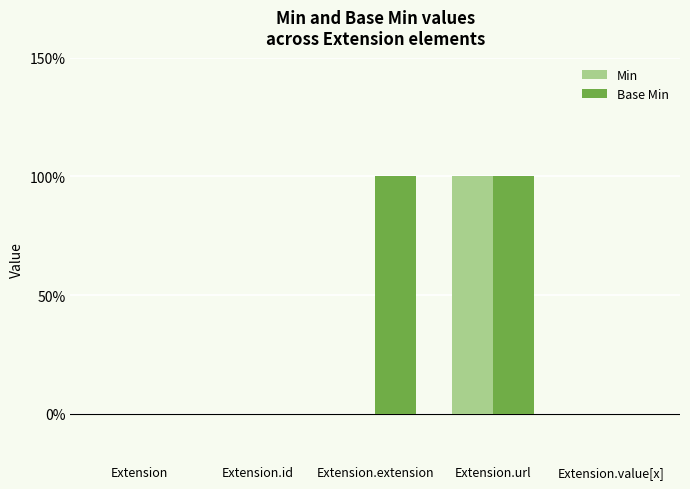

Which category has the lowest value in the Base Min series?

Extension